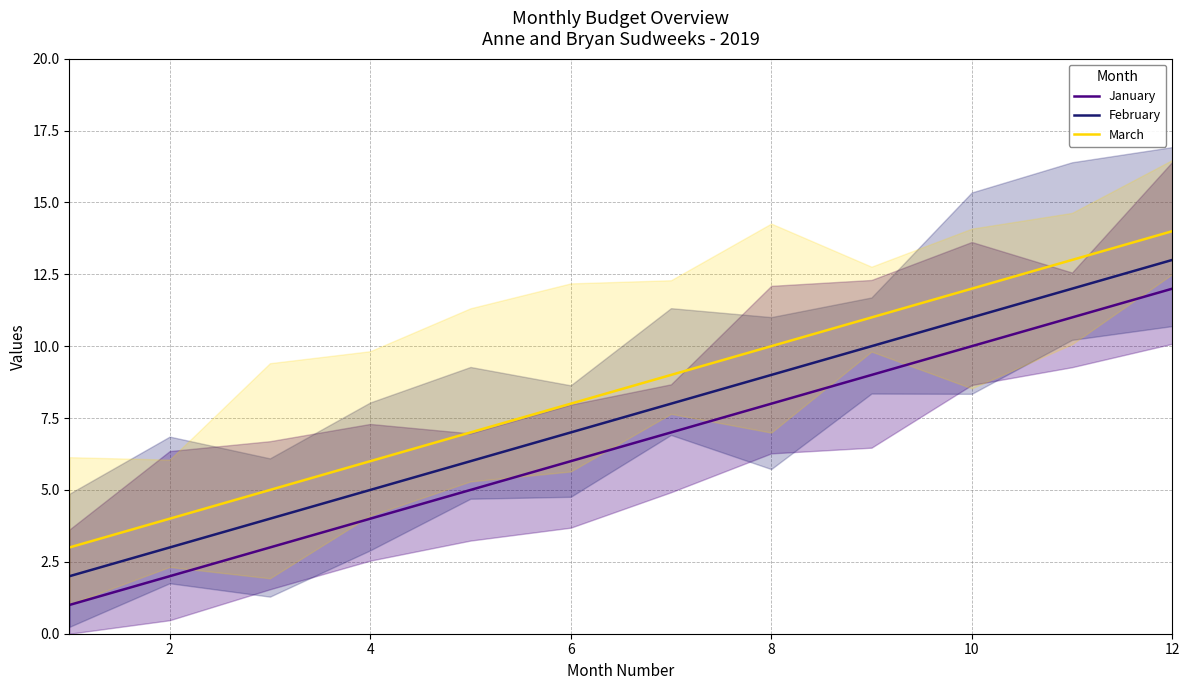

True or false: February and January cross at least once.

False